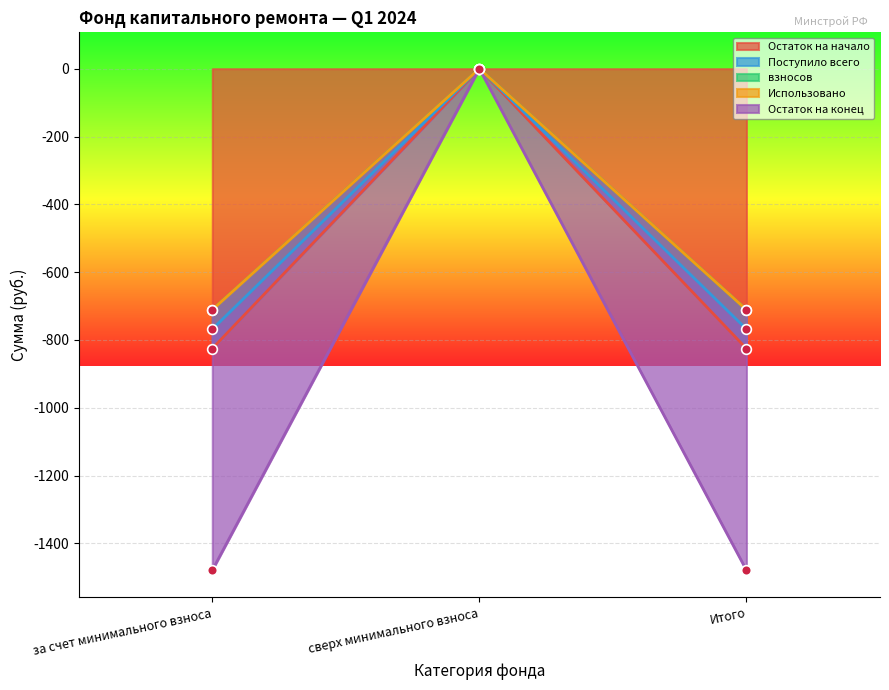

Rank the series at Итого from highest to lowest value.

взносов, Остаток на конец, Поступило всего, Остаток на начало